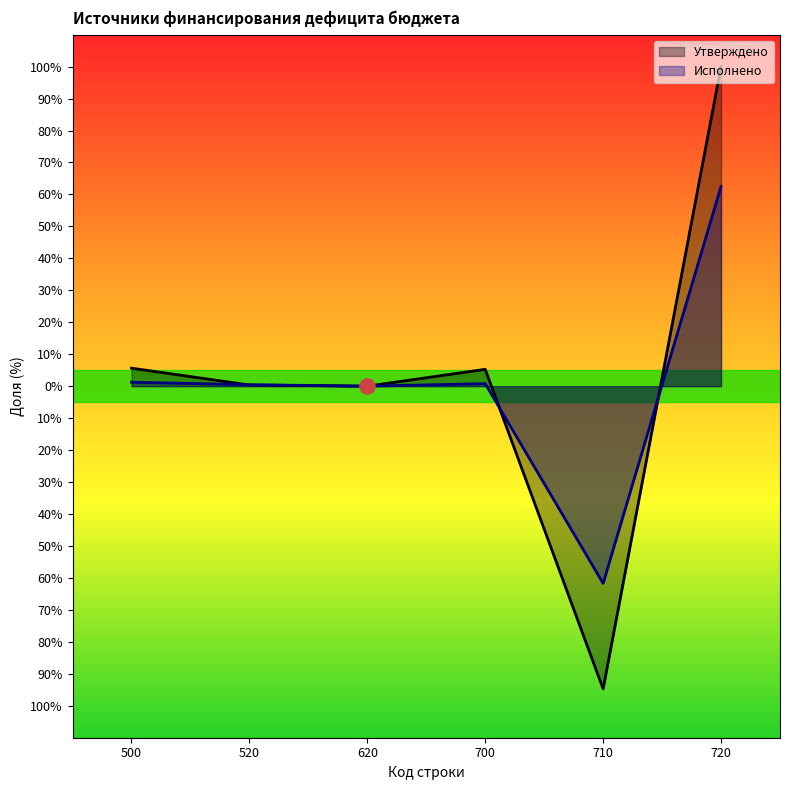

What is the total value across all series at 700?

6.1